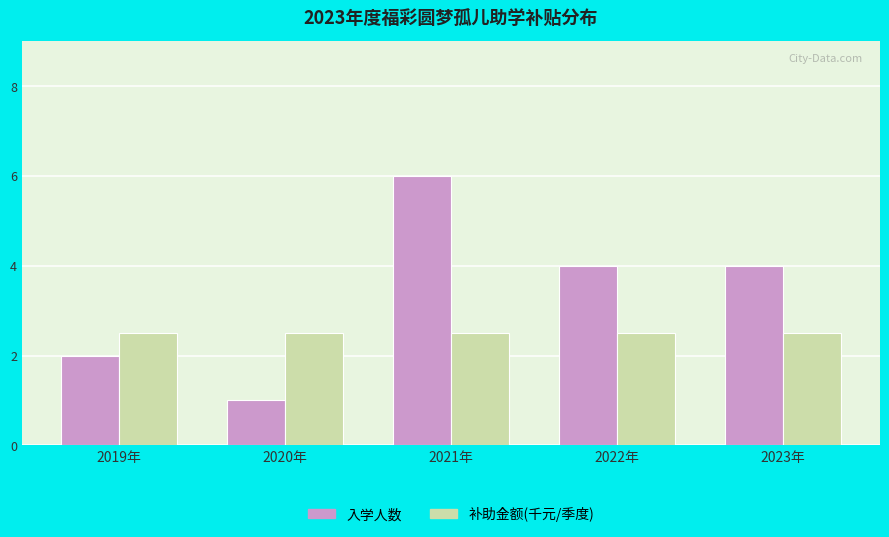

How many distinct data groups are displayed?

2